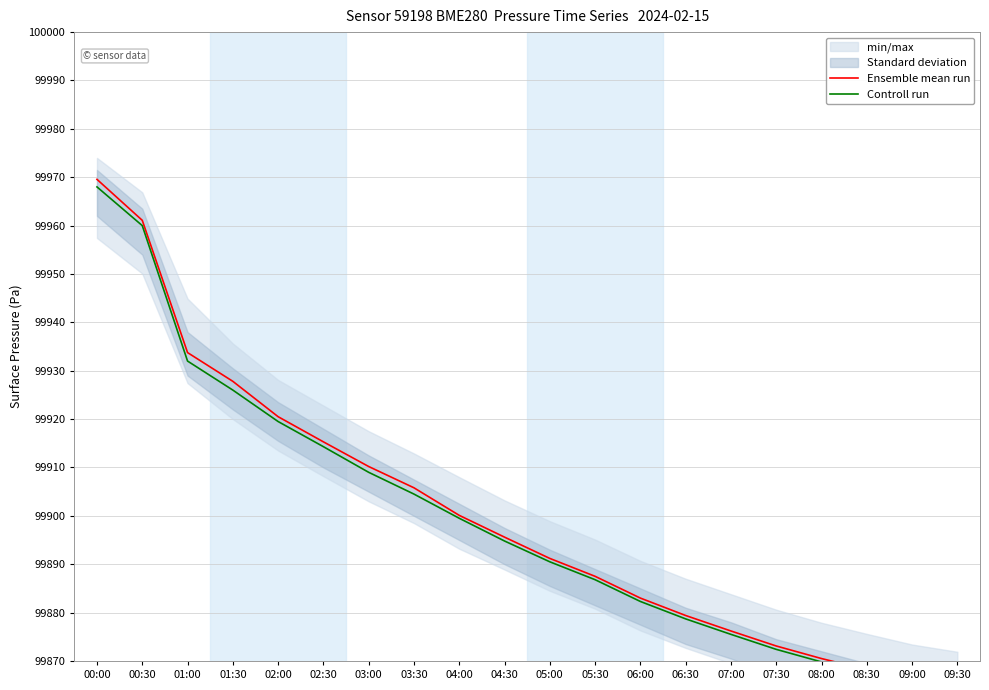

Which label corresponds to the smallest value in the chart?

09:30